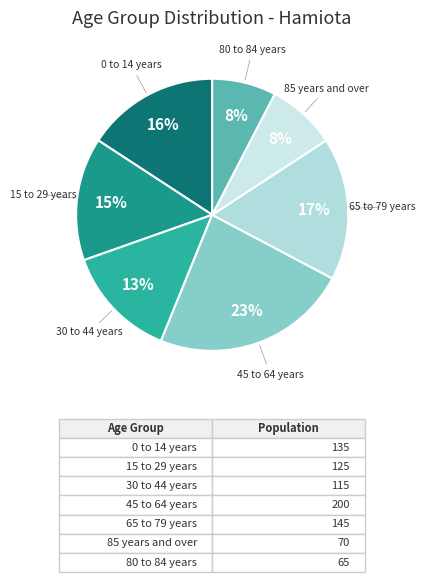

To the nearest percent, what is the difference between the 30 to 44 years and 45 to 64 years slice percentages?

10%